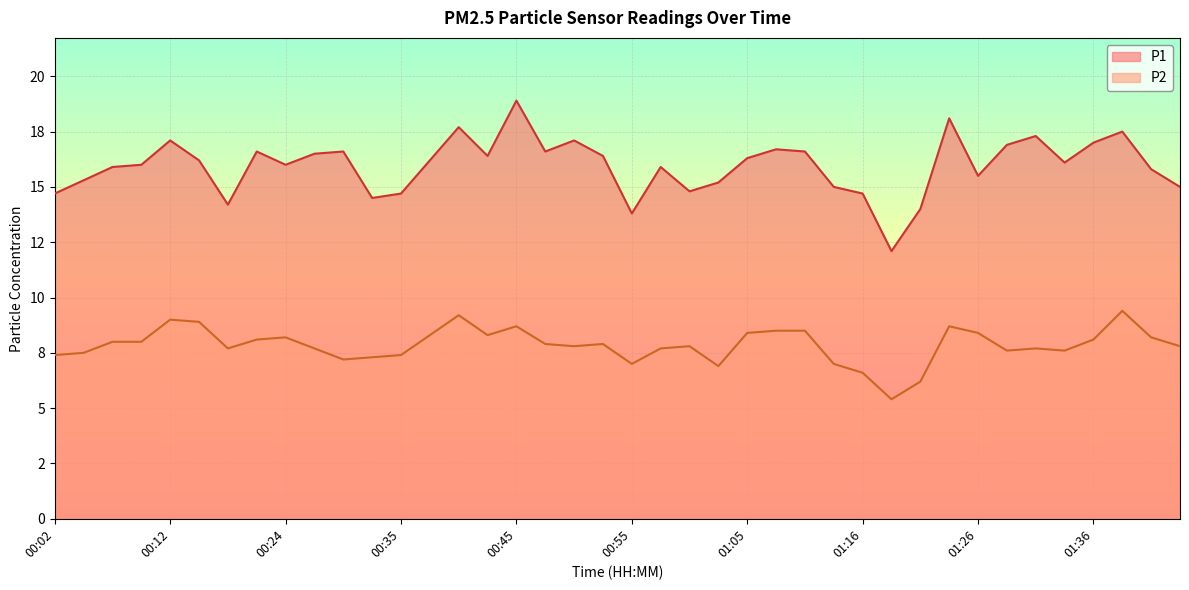

At how many categories does at least one series exceed 13?

39